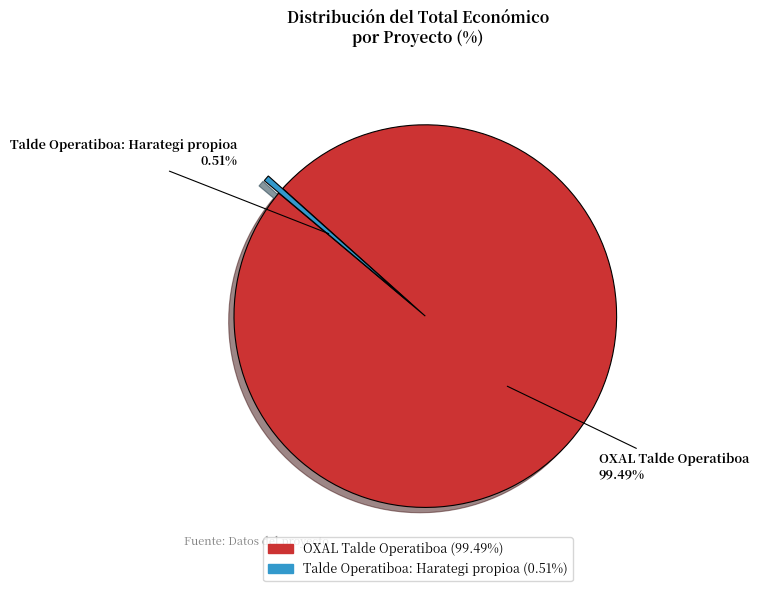

To the nearest percent, what percentage of the pie is OXAL Talde Operatiboa?

99%